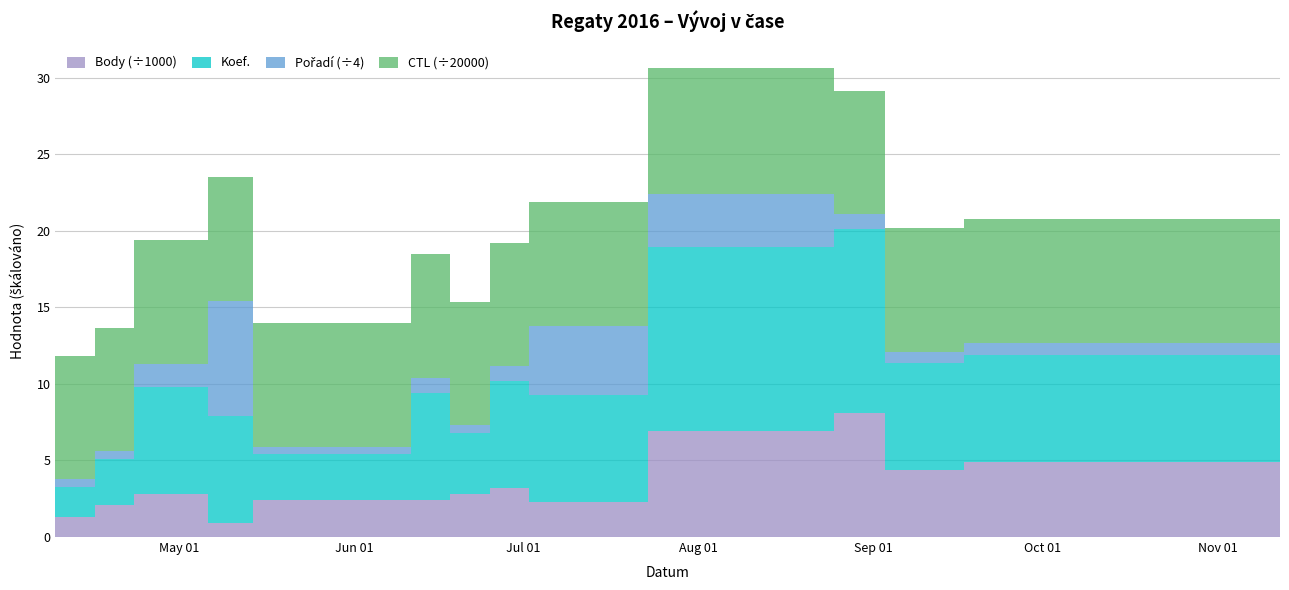

Reading left to right, transcribe all the data shown in this chart.

Body: 2016-04-09=1290	2016-04-16=2109	2016-04-23=2814	2016-05-06=903	2016-05-14=2400	2016-06-11=2408	2016-06-18=2812	2016-06-25=3172	2016-07-02=2260	2016-07-23=6937	2016-08-25=8100	2016-09-03=4367	2016-09-17=4921	2016-11-12=588
Koef.: 2016-04-09=2	2016-04-16=3	2016-04-23=7	2016-05-06=7	2016-05-14=3	2016-06-11=7	2016-06-18=4	2016-06-25=7	2016-07-02=7	2016-07-23=12	2016-08-25=12	2016-09-03=7	2016-09-17=7	2016-11-12=1
Pořadí: 2016-04-09=2	2016-04-16=2	2016-04-23=6	2016-05-06=30	2016-05-14=2	2016-06-11=4	2016-06-18=2	2016-06-25=4	2016-07-02=18	2016-07-23=14	2016-08-25=4	2016-09-03=3	2016-09-17=3	2016-11-12=15
CTL: 2016-04-09=161301	2016-04-16=161403	2016-04-23=161302	2016-05-06=162114	2016-05-14=161902	2016-06-11=161507	2016-06-18=161319	2016-06-25=161322	2016-07-02=162004	2016-07-23=164006	2016-08-25=161333	2016-09-03=161715	2016-09-17=161718	2016-11-12=162008